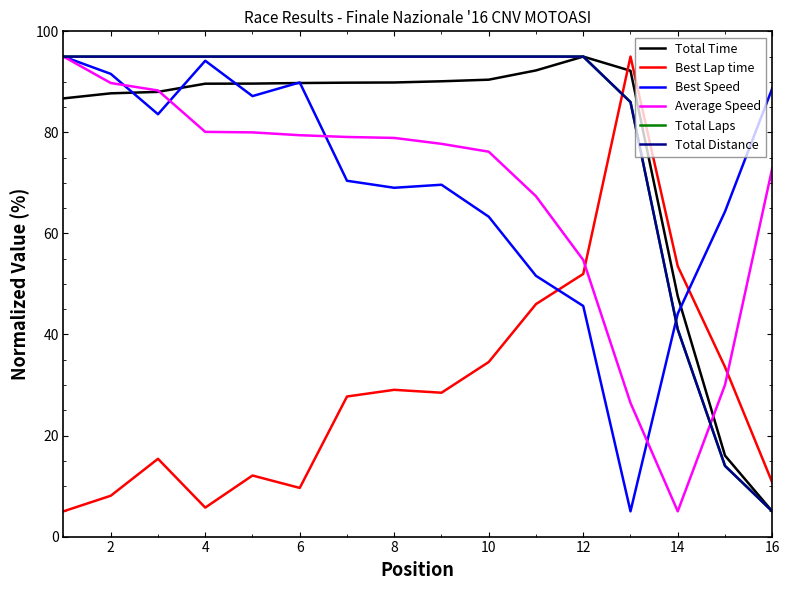

How many data points in Best Speed are less than 70?

8